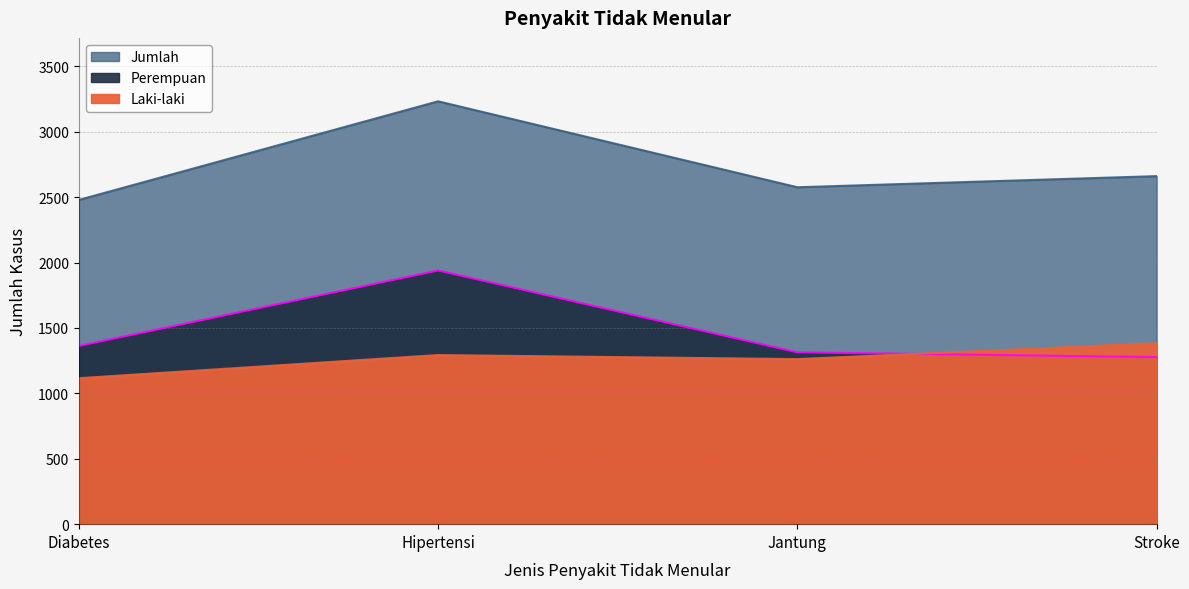

Which series has the largest total across all categories?

Jumlah